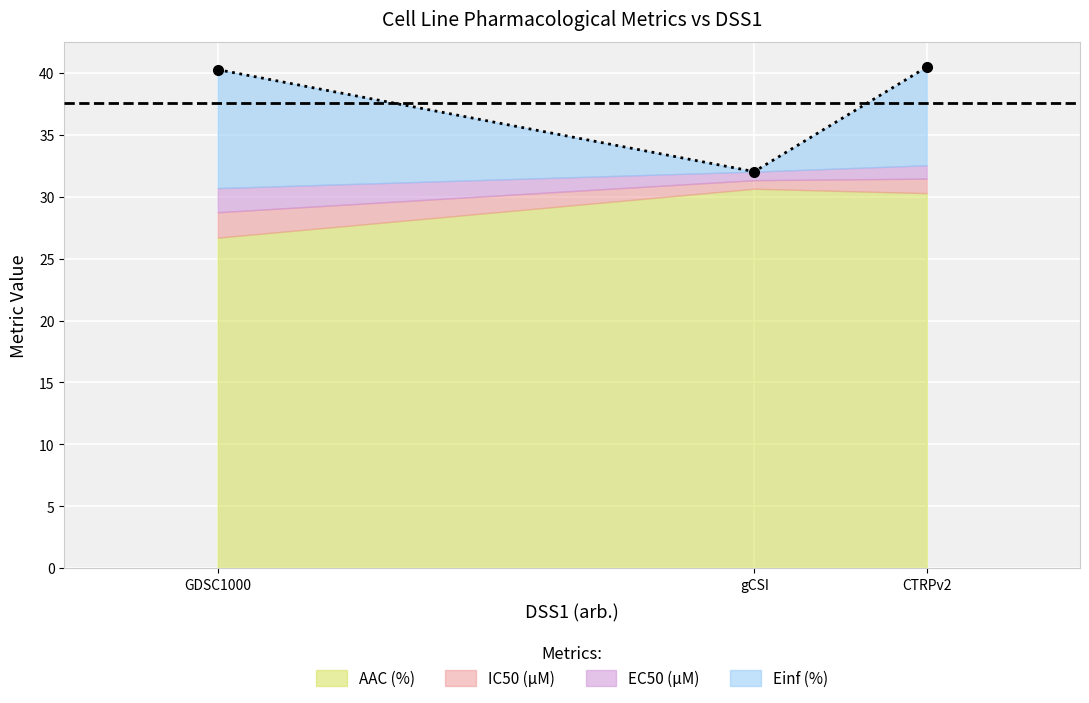

Is it true that AAC (%) equals 54.2 at gCSI?

False